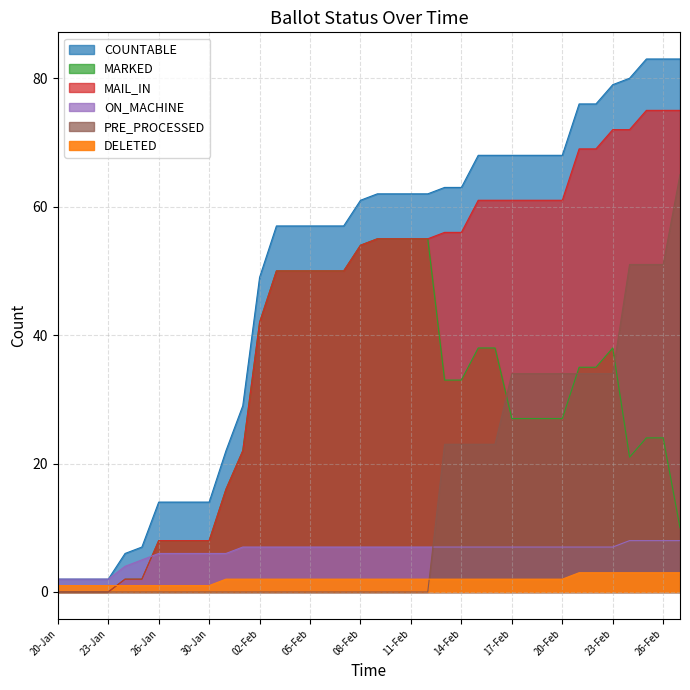

What is the sum of all MAIL_IN values?

1625